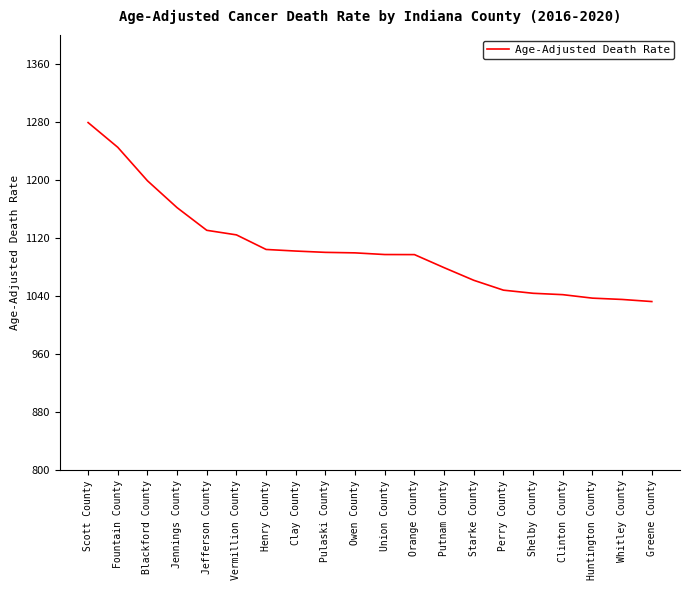

What position from the left is Owen County?

10